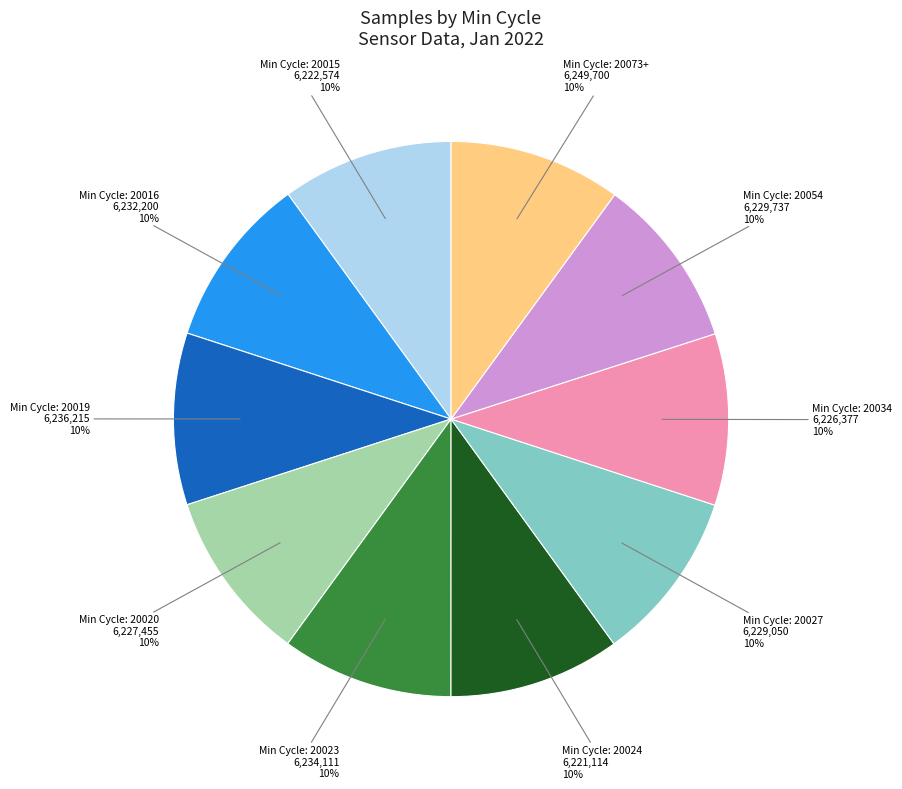

Does any single category account for the majority?

No